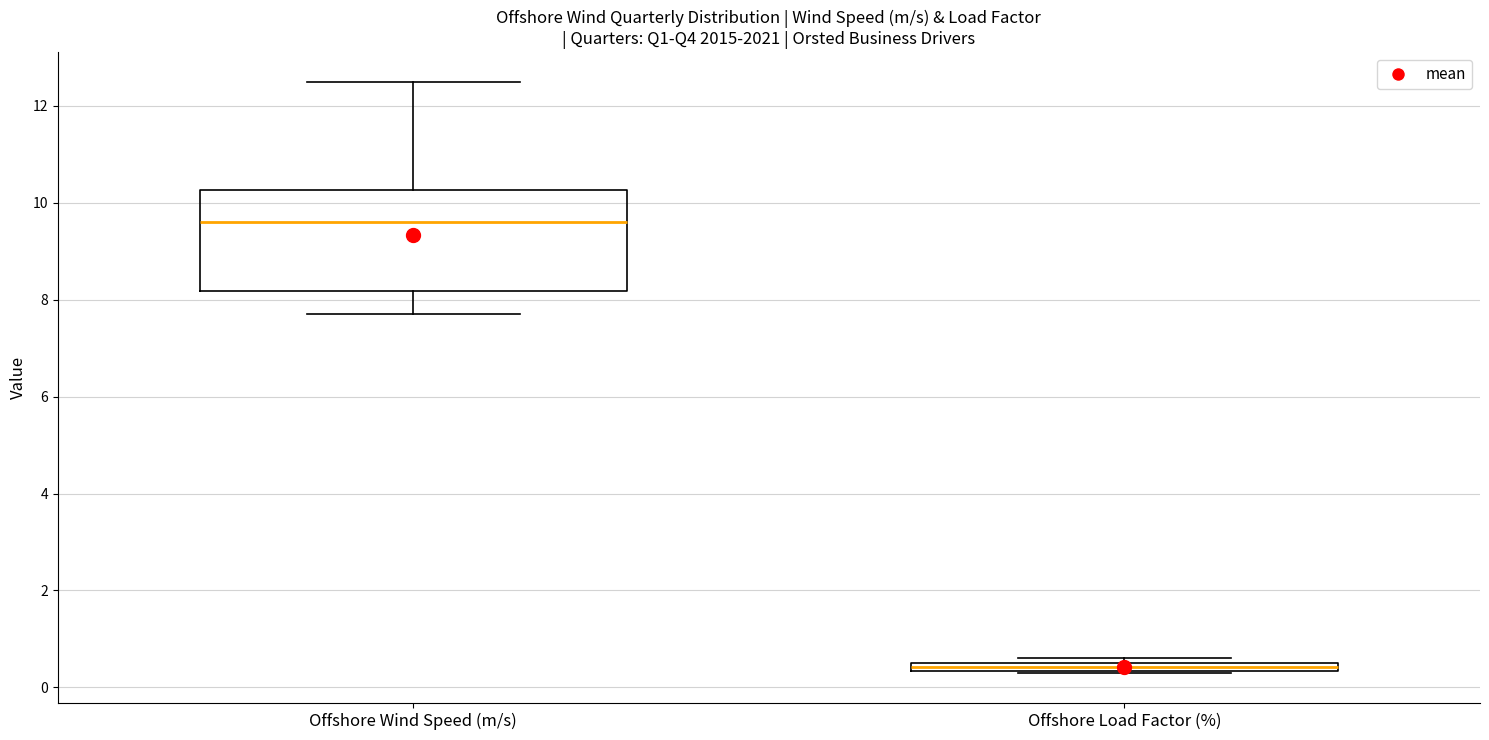

Where is the upper edge of the box for Offshore Load Factor (%) on the y-axis? The values are not printed on the chart, so give them approximately, as read against the axis.

0.6